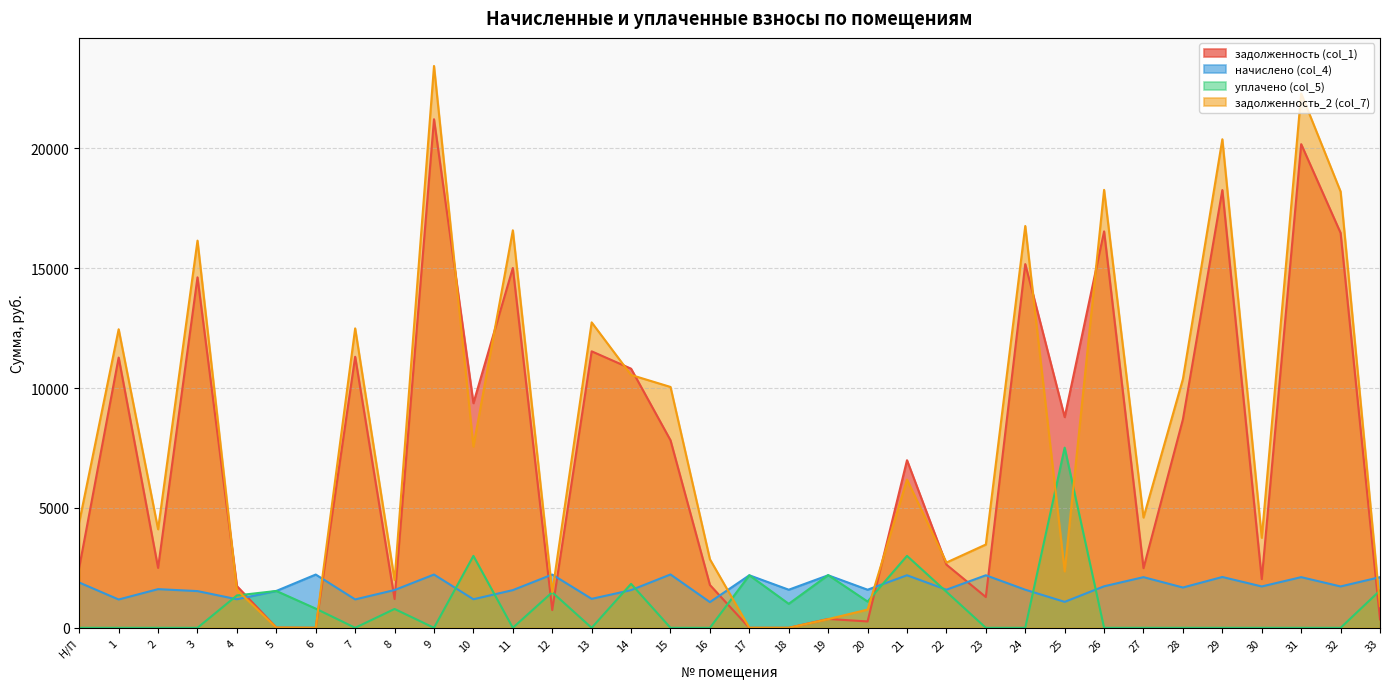

The задолженность (col_1) series shows 20172.6 at 31. True or false?

True